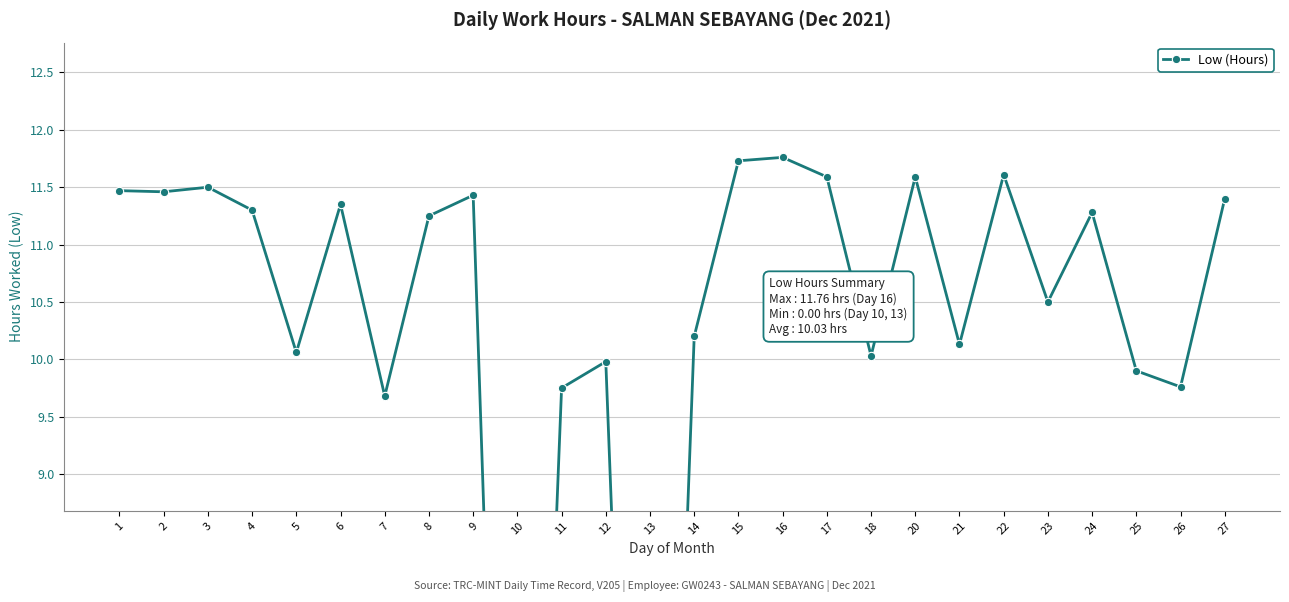

Approximately how many times larger is the value at 4 compared to 24?

1.0